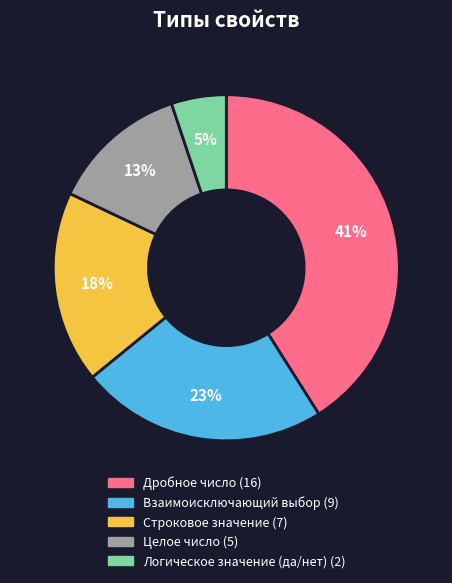

Count the number of slices in the pie.

5